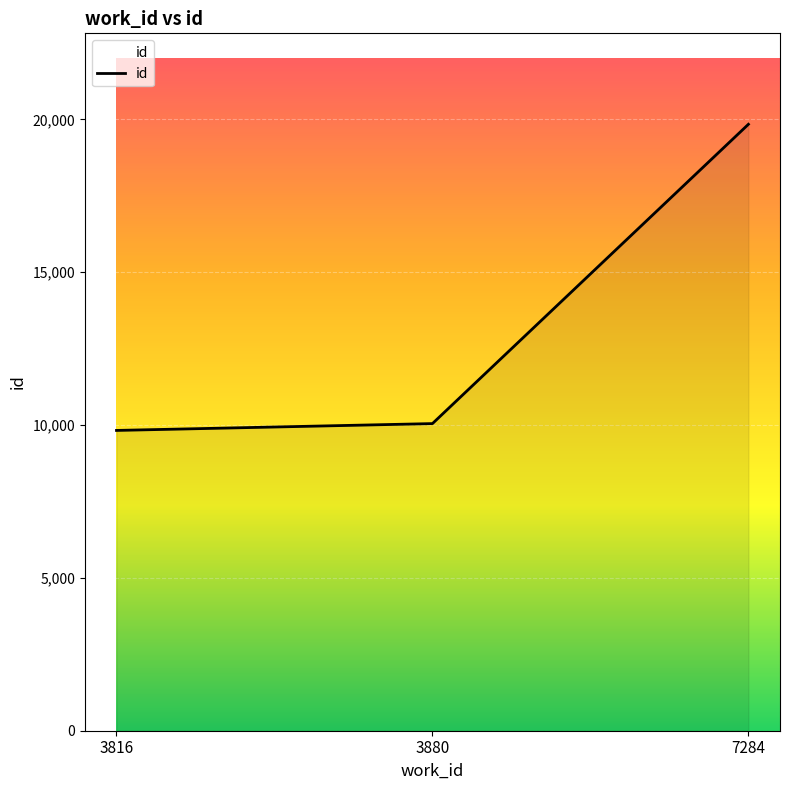

List the labels in order of value, smallest first.

3816, 3880, 7284